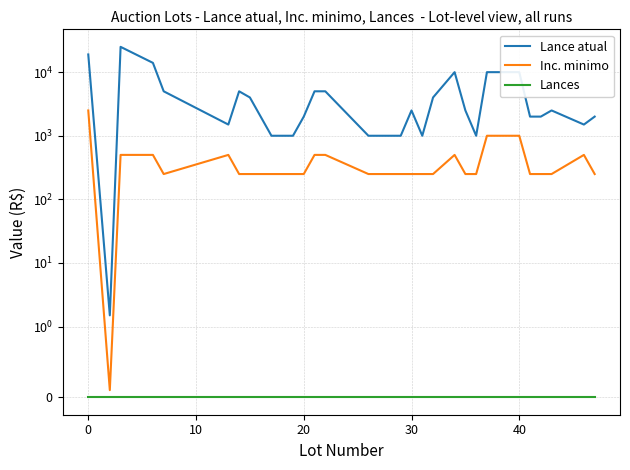

What is the sum of all Inc. minimo values?

13000.1